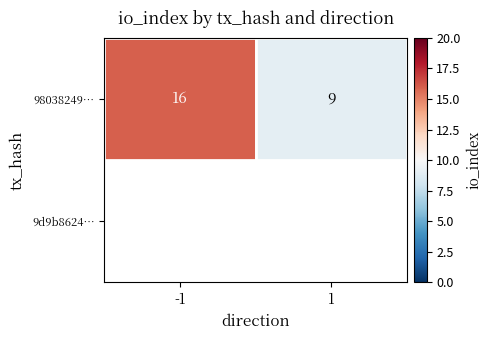

What is the sum of all values?

25